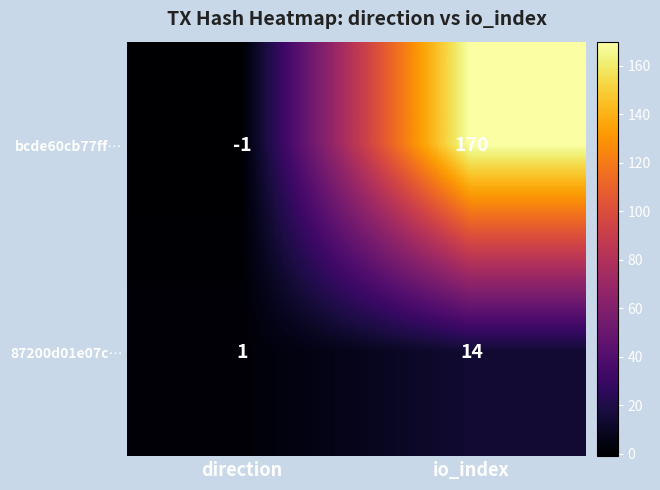

What is the total value across all series at io_index?

184